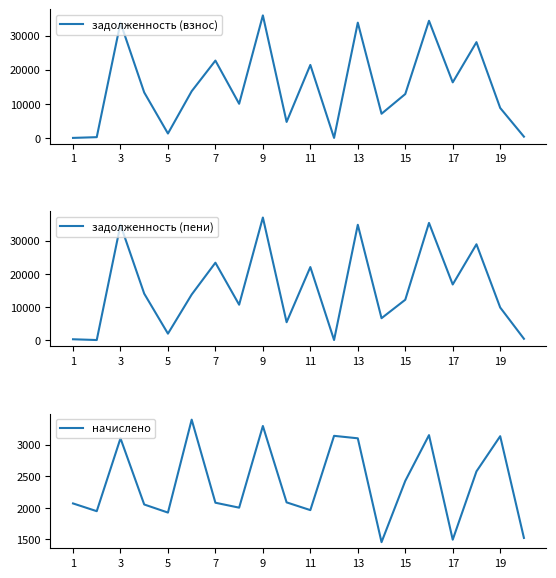

What is the maximum value for задолженность (взнос)?

35906.8